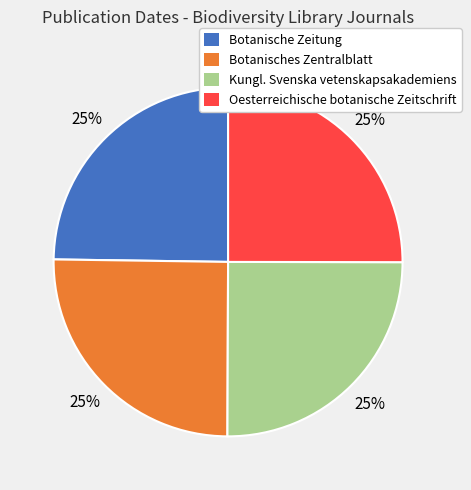

Is Botanische Zeitung the majority of the pie?

No